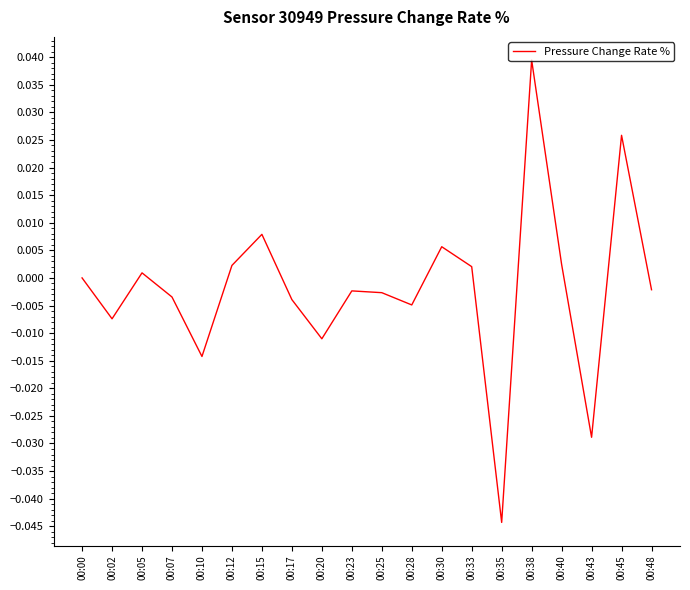

Which category has the lowest value across all series?

00:35